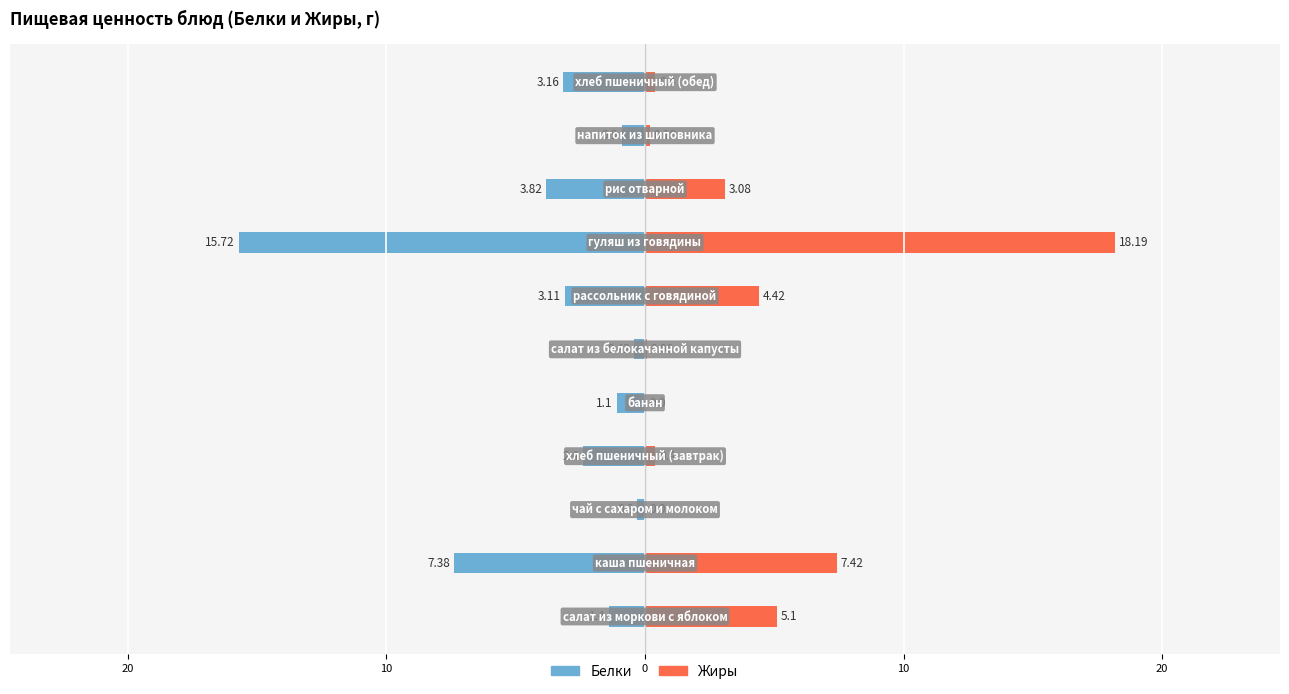

What is the difference between the maximum and minimum values in the Белки series?

15.4